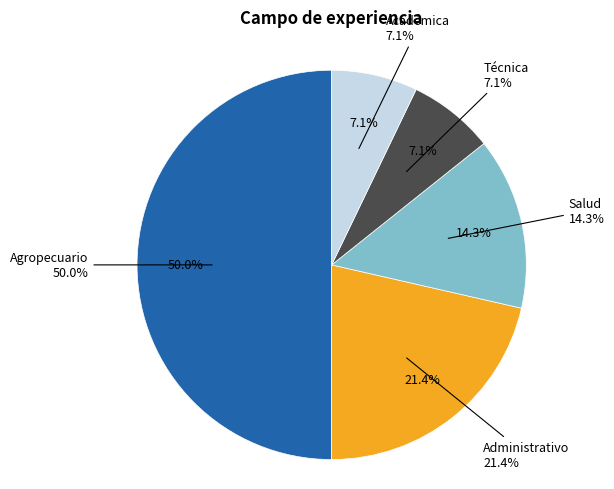

To the nearest percent, what percentage of the pie is Técnica?

7%